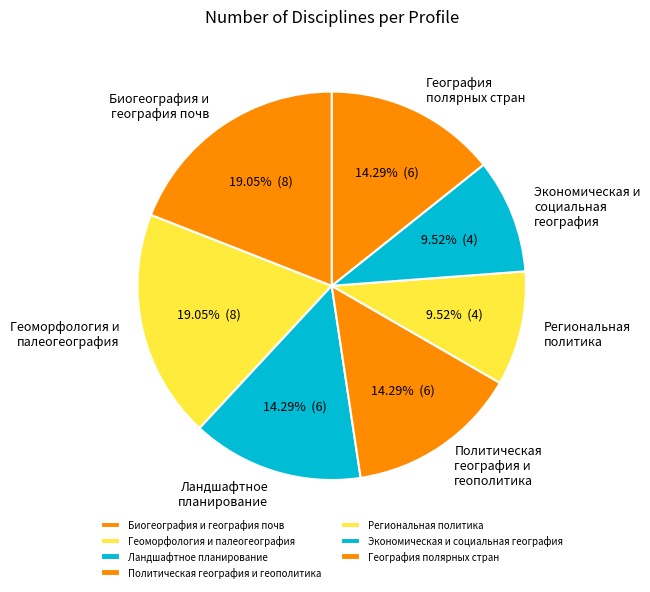

Between Экономическая и социальная география and Геоморфология и палеогеография, which is larger?

Геоморфология и палеогеография